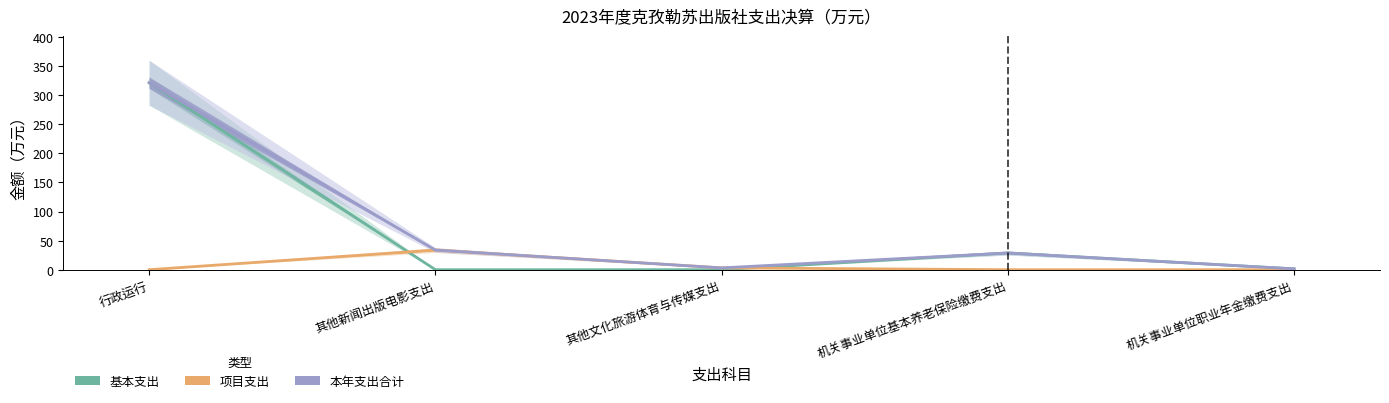

Which category has the highest value across all series?

行政运行